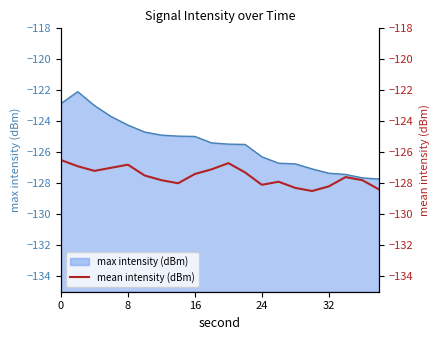

At which category does the chart reach its minimum across all series?

15